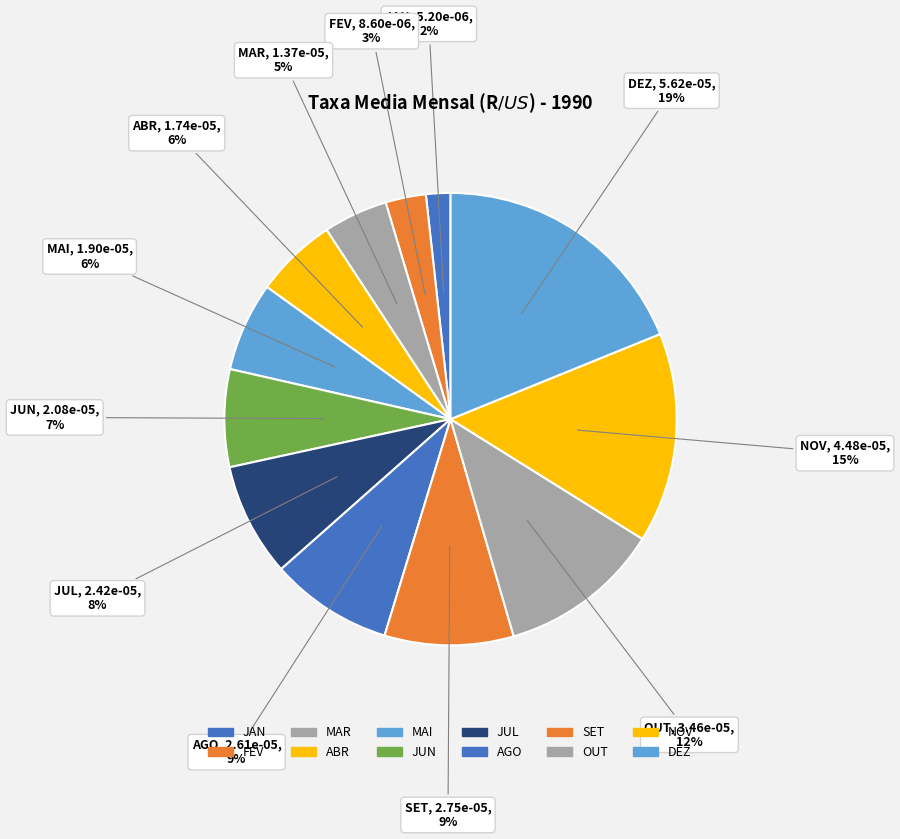

Count the number of slices in the pie.

12